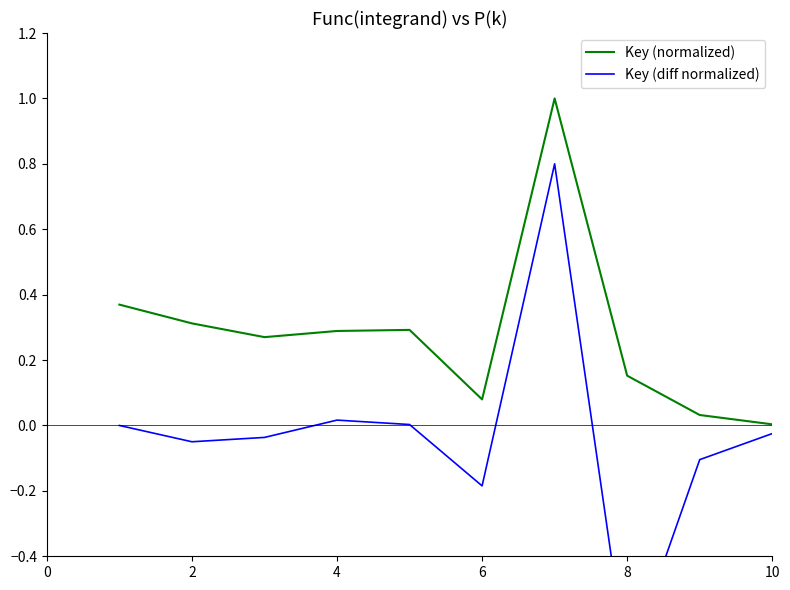

Which series has the widest spread of values?

Key (diff normalized)